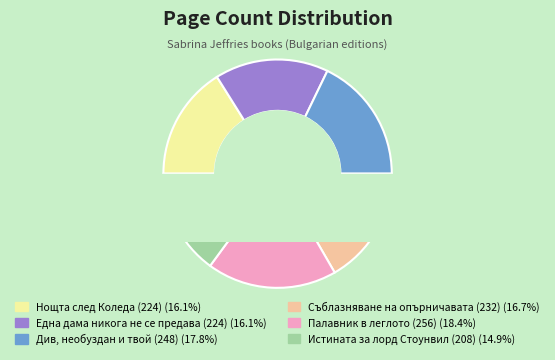

To the nearest percent, what is the difference between the largest and smallest slice percentages?

3%